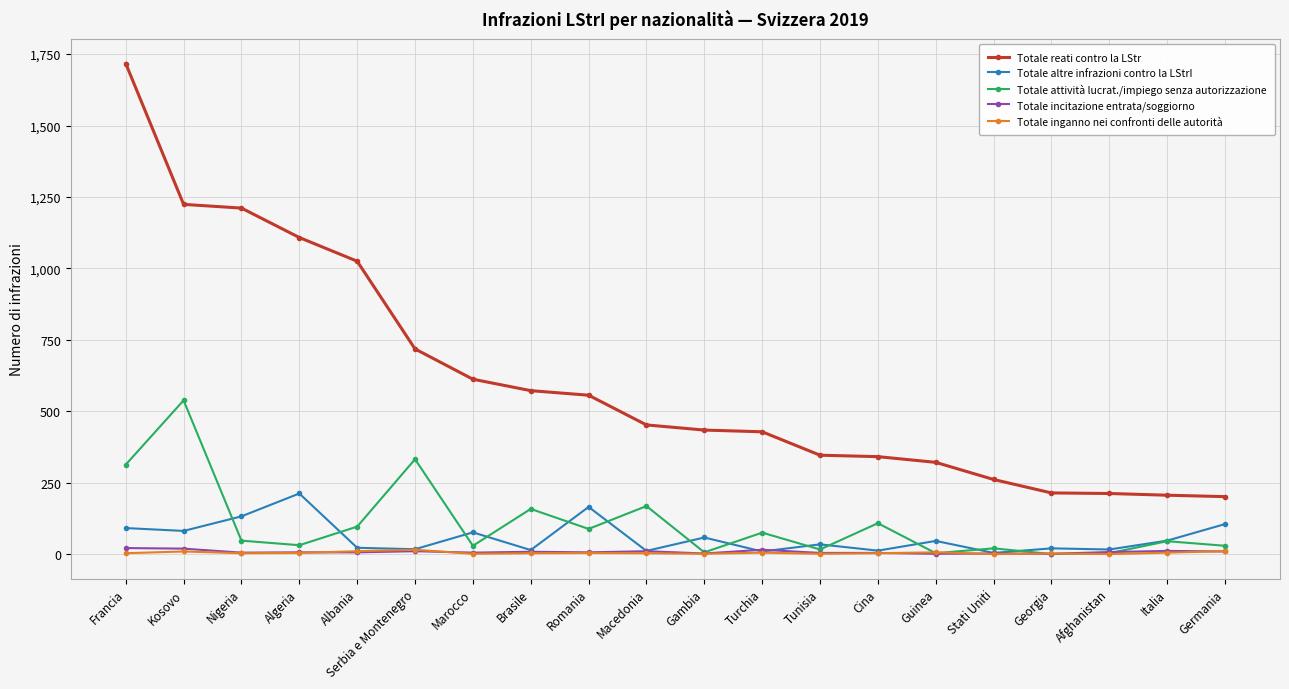

True or false: Totale inganno nei confronti delle autorità has more than 0 interior local peaks.

True